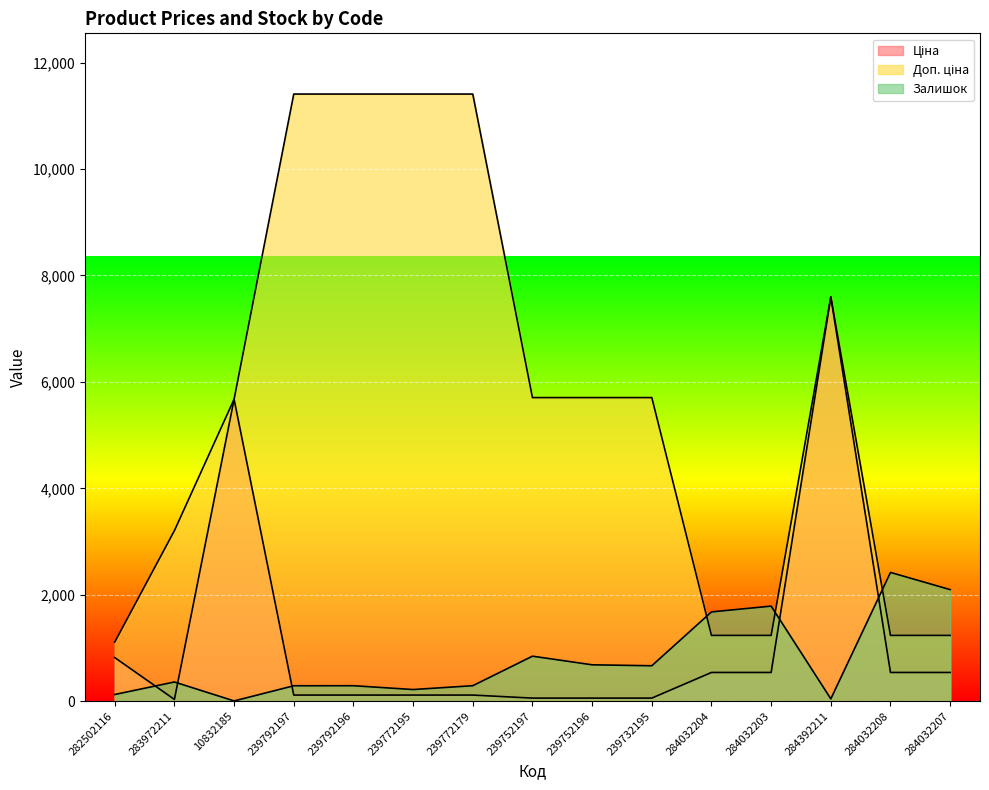

Between 10832185 and 239772195, which series saw the biggest shift?

Доп. ціна